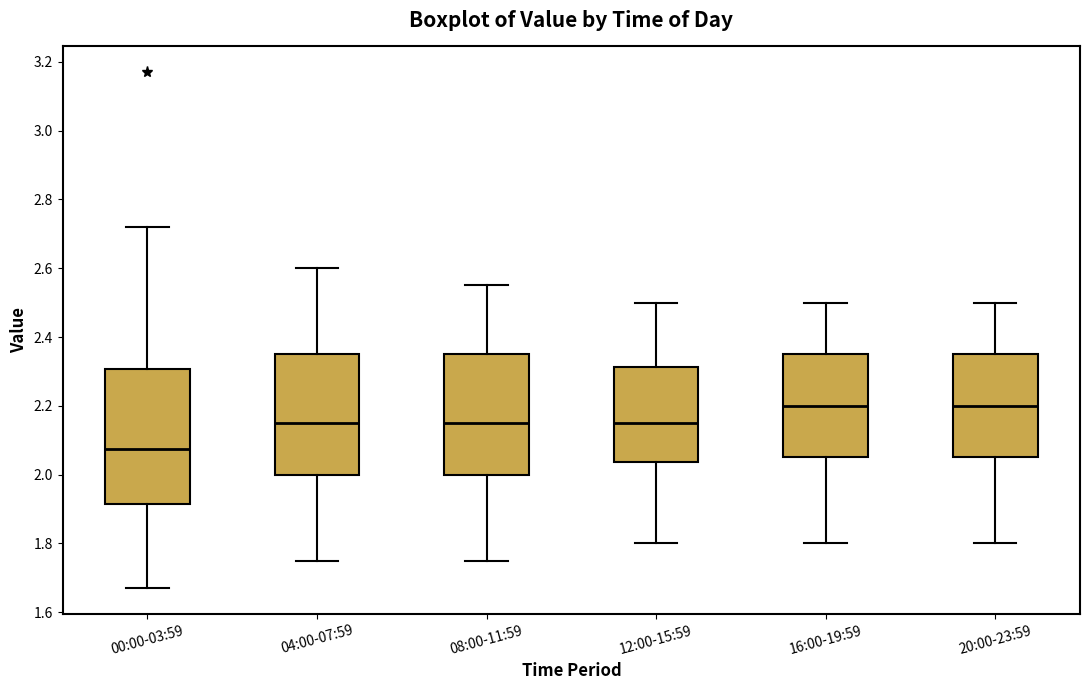

Reading left to right, transcribe this box plot: for each box, give where its median line is, the range the box spans, and where its two whiskers end, as read against the y-axis. The values are not printed on the chart, so give them approximately, as read against the axis.

00:00-03:59: median 2.08, box 1.92 to 2.30, whiskers 1.68 to 2.72
04:00-07:59: median 2.16, box 2.00 to 2.36, whiskers 1.76 to 2.60
08:00-11:59: median 2.16, box 2.00 to 2.36, whiskers 1.76 to 2.56
12:00-15:59: median 2.16, box 2.04 to 2.32, whiskers 1.80 to 2.50
16:00-19:59: median 2.20, box 2.06 to 2.36, whiskers 1.80 to 2.50
20:00-23:59: median 2.20, box 2.06 to 2.36, whiskers 1.80 to 2.50